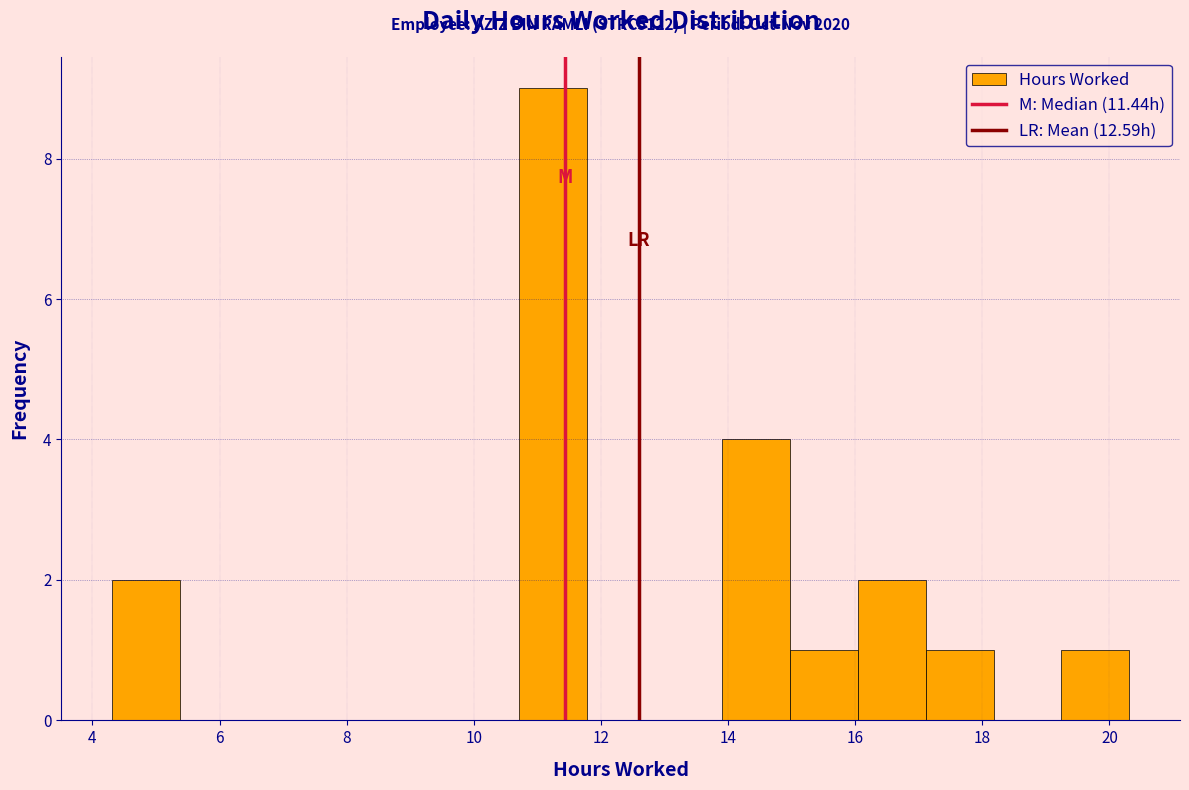

Over which range of the x-axis is the bar tallest?

10.8 to 11.8